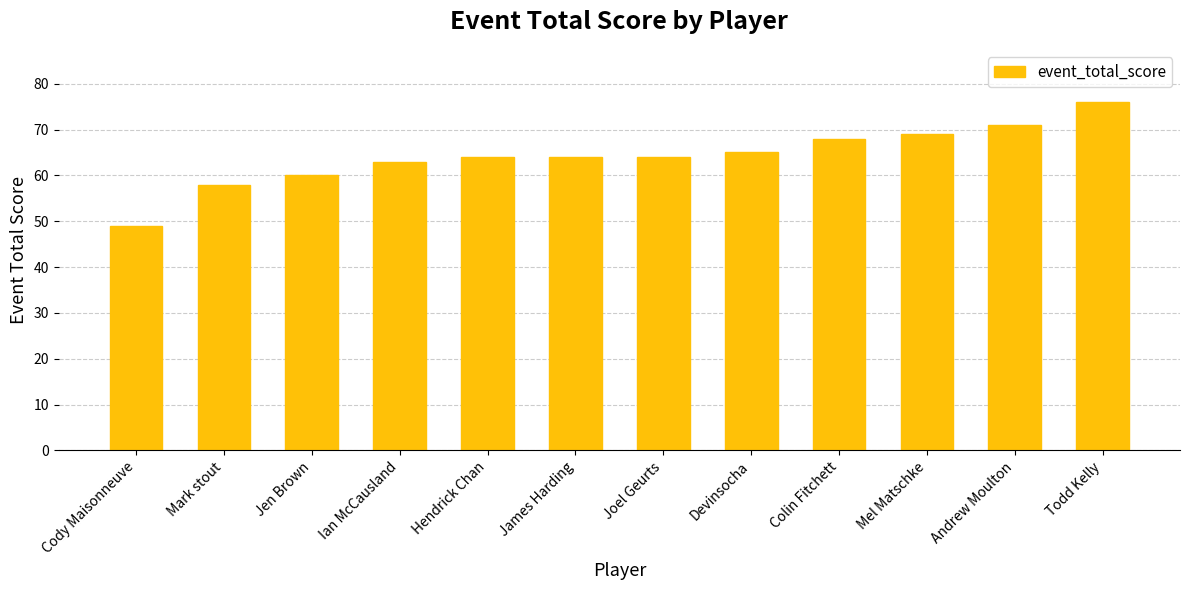

Is it true that the value at Todd Kelly is 76?

True